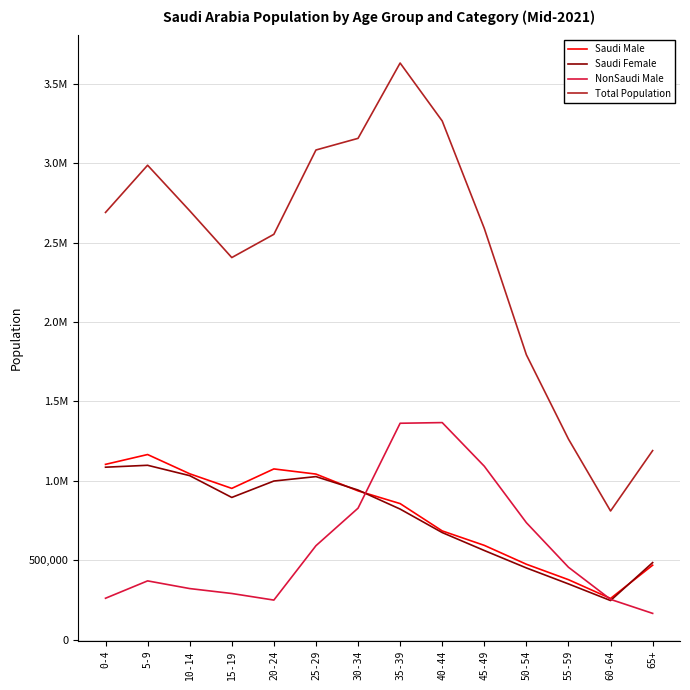

What is the total value across all series at 15-19?

4541916